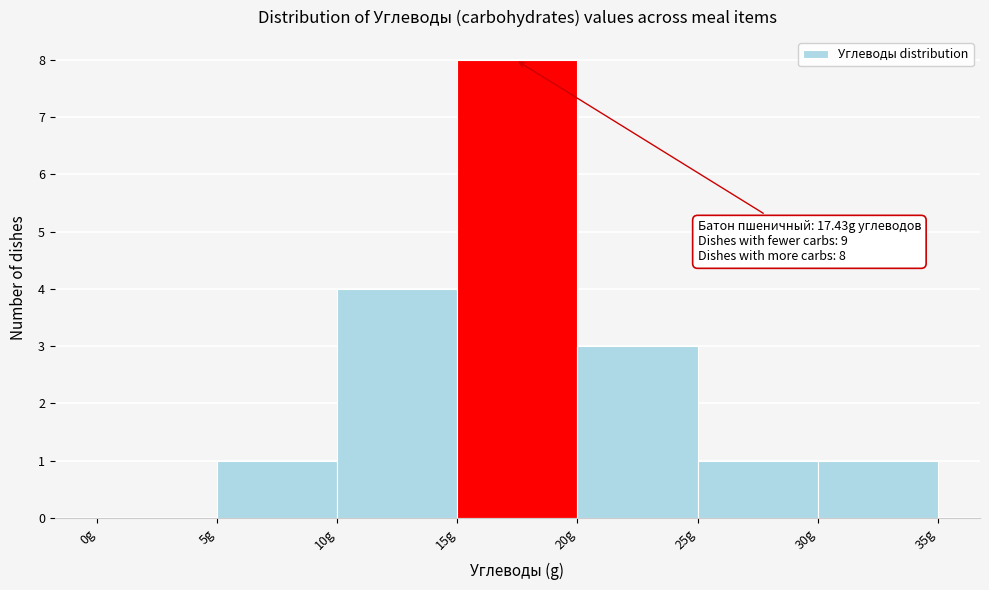

Which range on the x-axis has the tallest bar?

15 to 20